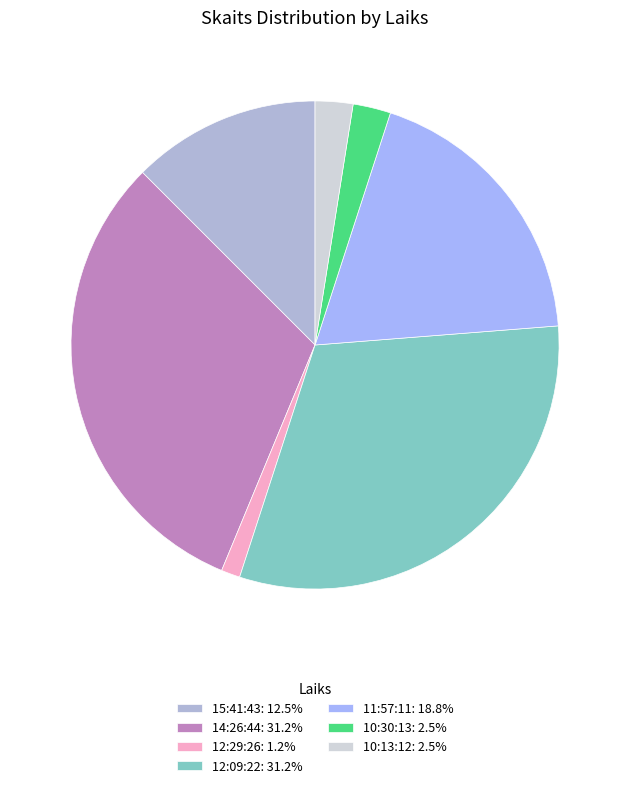

To the nearest percent, what portion does 12:29:26 represent?

1%